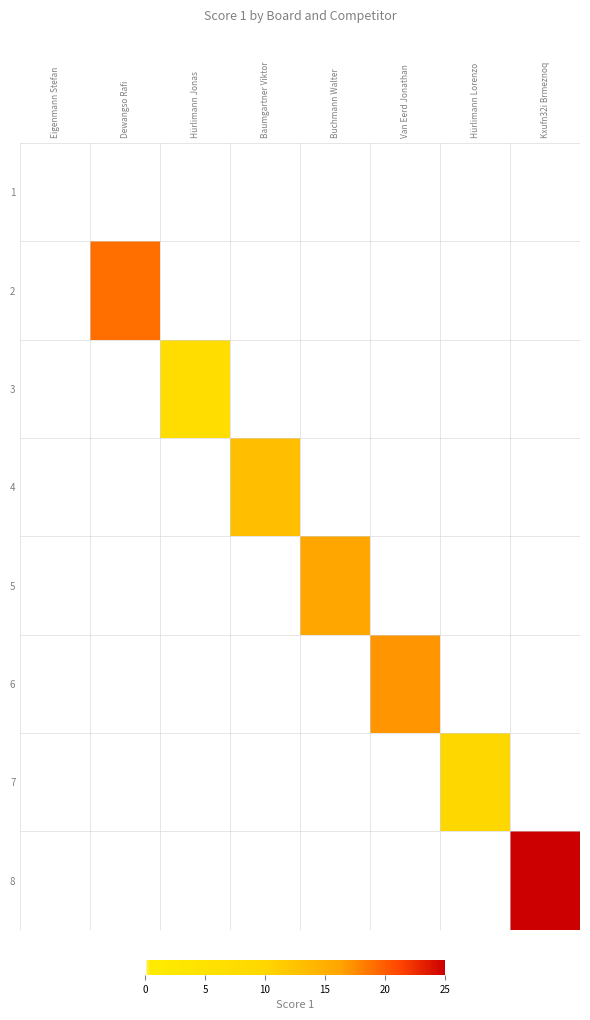

At Van Eerd Jonathan, list the series in order from largest to smallest.

1, 2, 3, 4, 5, 6, 7, 8